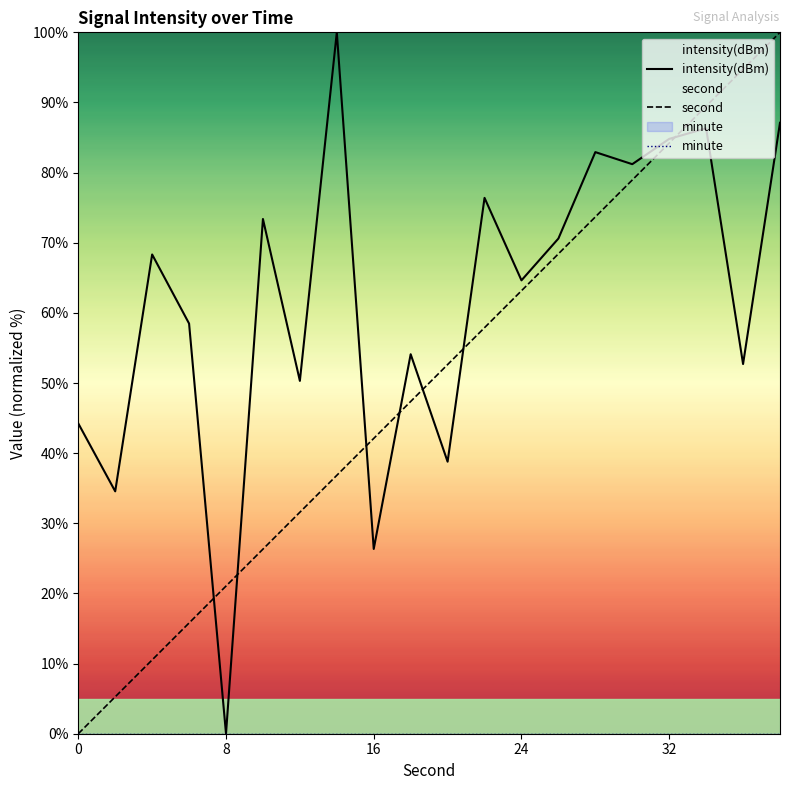

How many lines are shown in the chart?

3